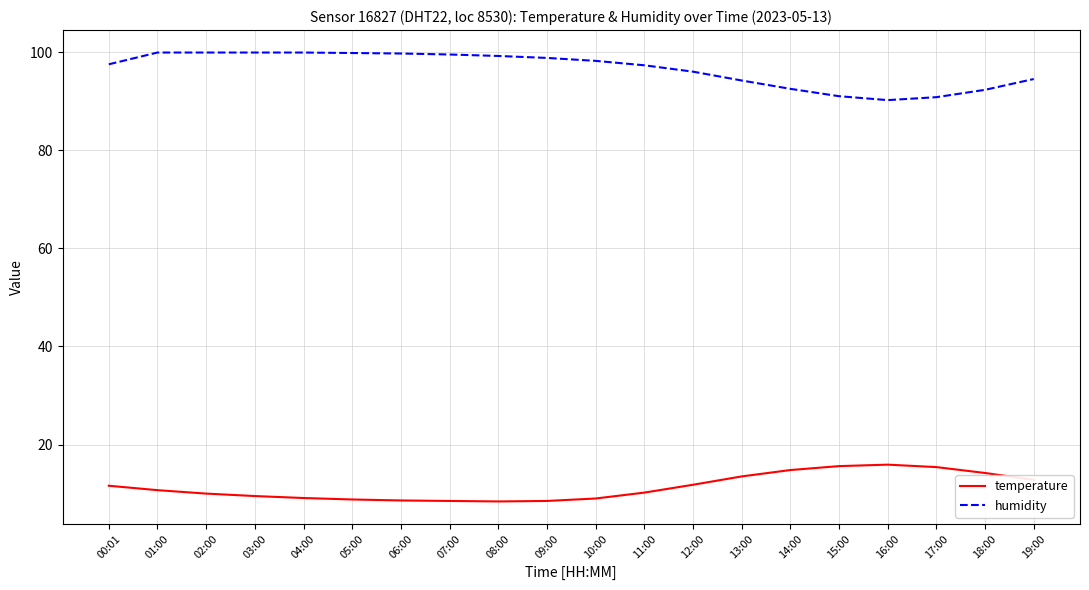

In temperature, how many points are lower than both neighbors (excluding endpoints)?

1